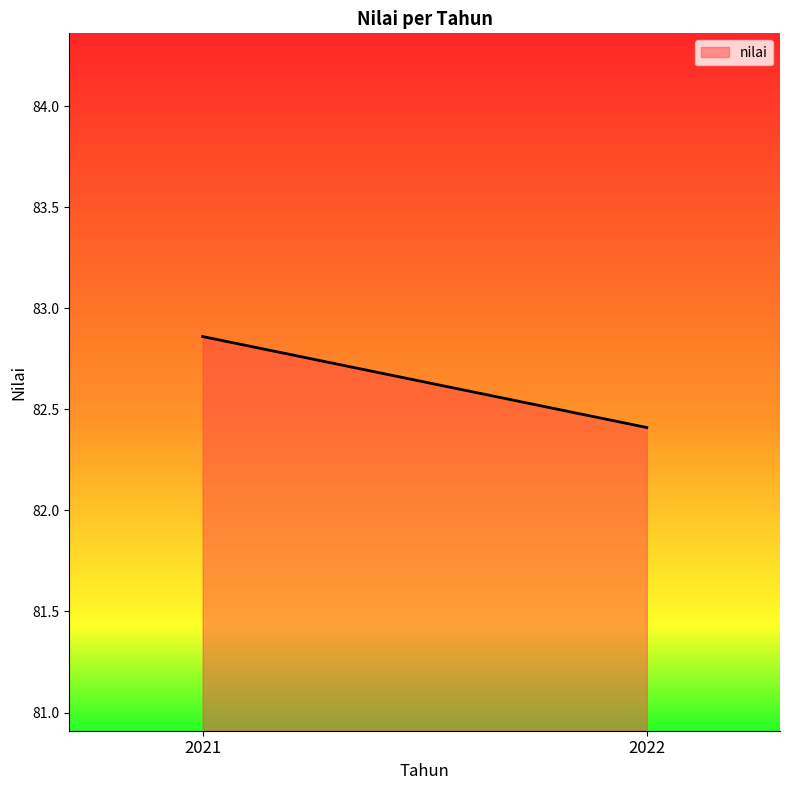

What is the minimum value shown in the chart?

82.4